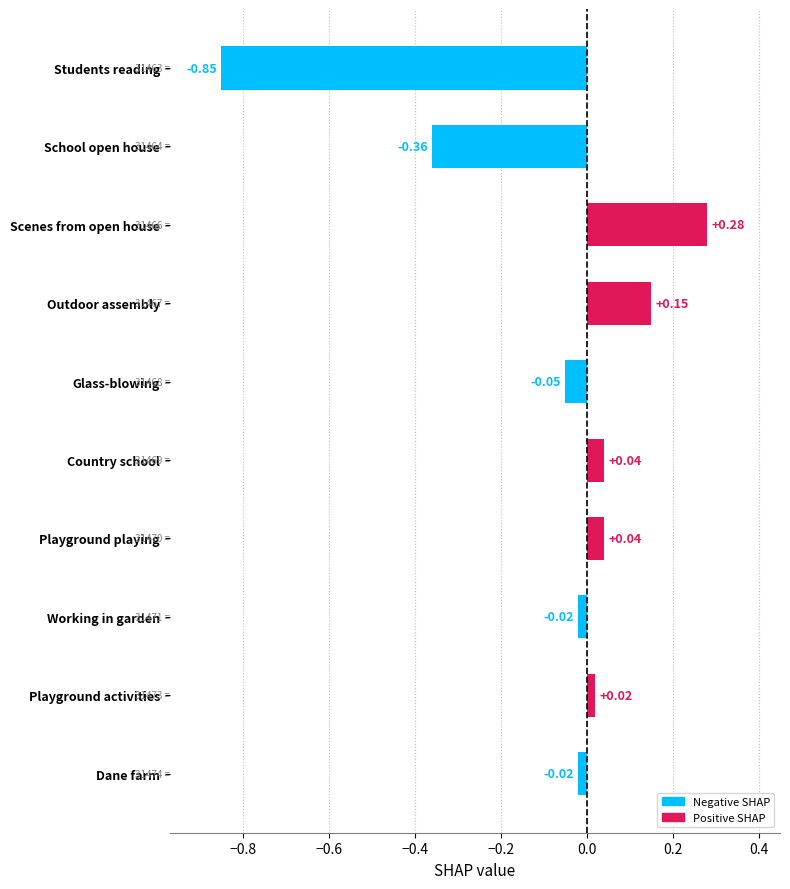

What is the smallest value displayed?

-0.8